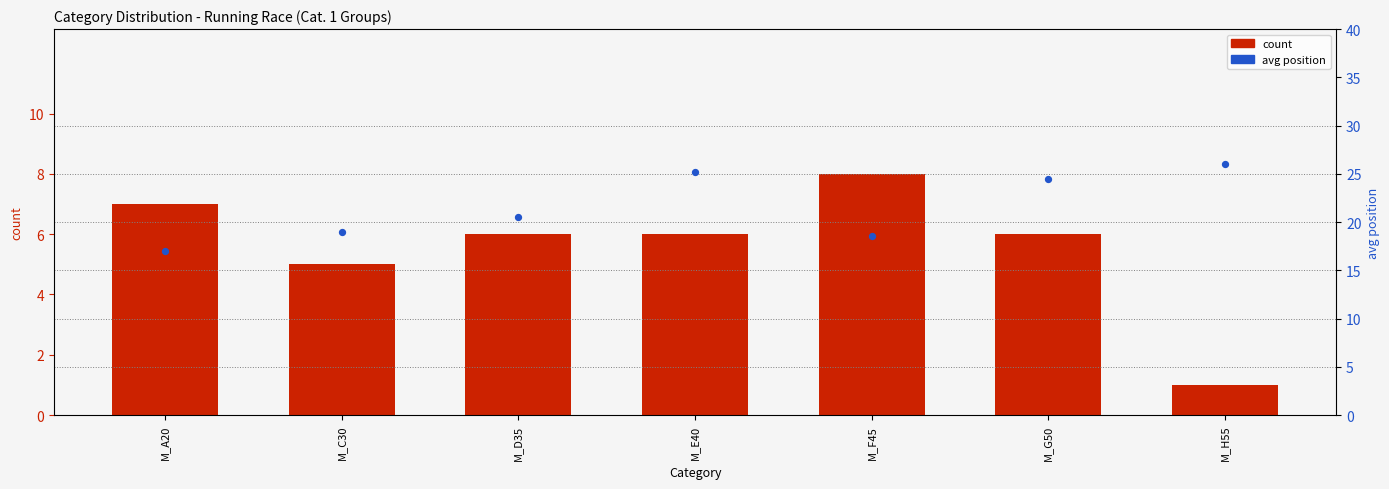

Which series has the largest total across all categories?

avg_pos